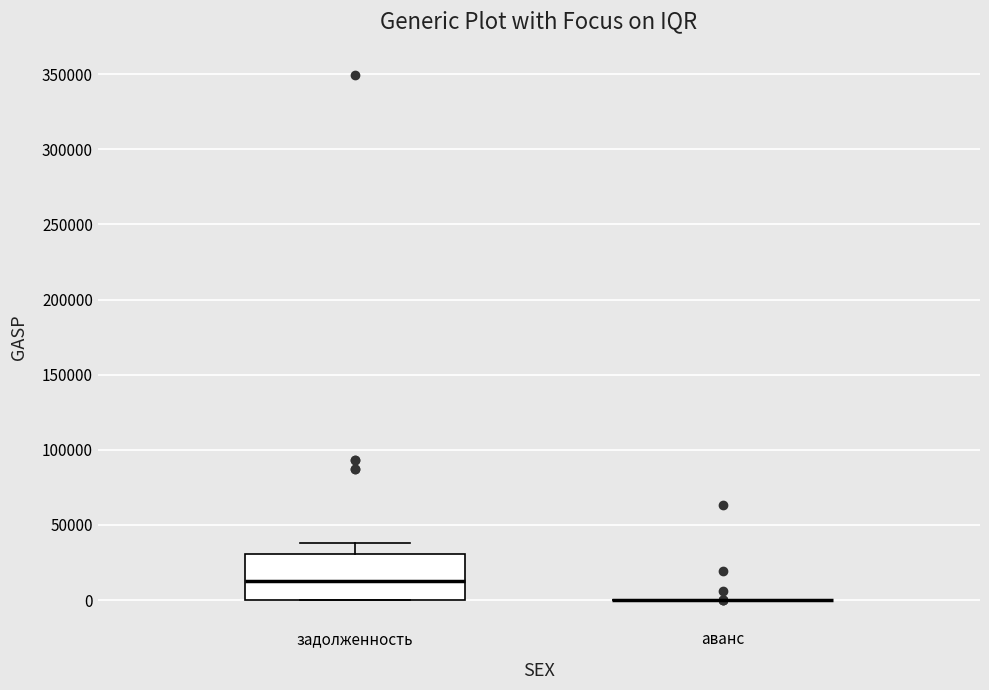

Where is the upper edge of the box for задолженность on the y-axis? The values are not printed on the chart, so give them approximately, as read against the axis.

30000